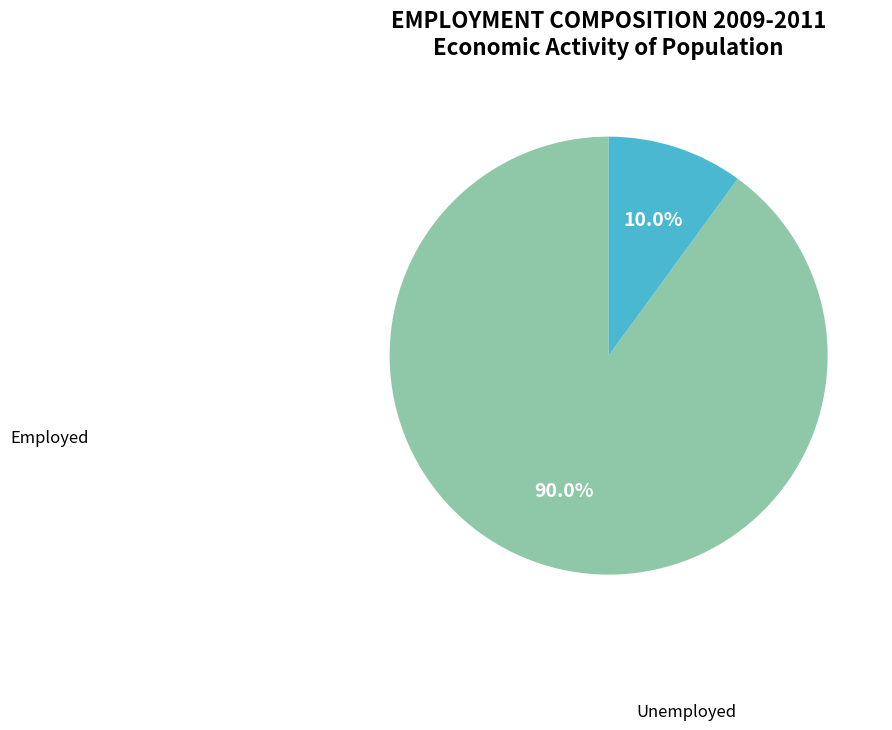

How many slices are in this pie chart?

2